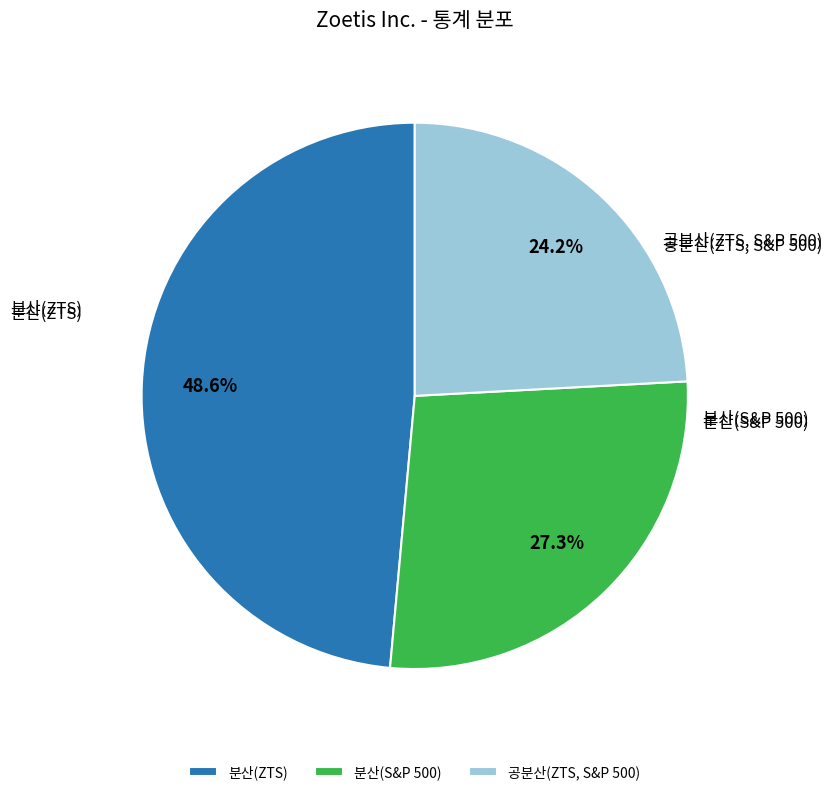

What percentage is the 분산(S&P 500) slice, to the nearest percent?

27%